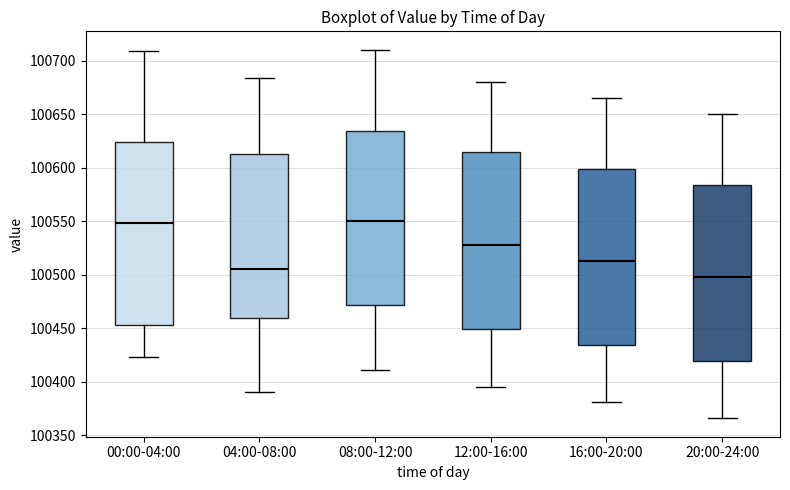

Reading left to right, transcribe this box plot: for each box, give where its median line is, the range the box spans, and where its two whiskers end, as read against the y-axis. The values are not printed on the chart, so give them approximately, as read against the axis.

00:00-04:00: median 100550, box 100455 to 100625, whiskers 100425 to 100710
04:00-08:00: median 100505, box 100460 to 100615, whiskers 100390 to 100685
08:00-12:00: median 100550, box 100470 to 100635, whiskers 100410 to 100710
12:00-16:00: median 100530, box 100450 to 100615, whiskers 100395 to 100680
16:00-20:00: median 100515, box 100435 to 100600, whiskers 100380 to 100665
20:00-24:00: median 100500, box 100420 to 100585, whiskers 100365 to 100650